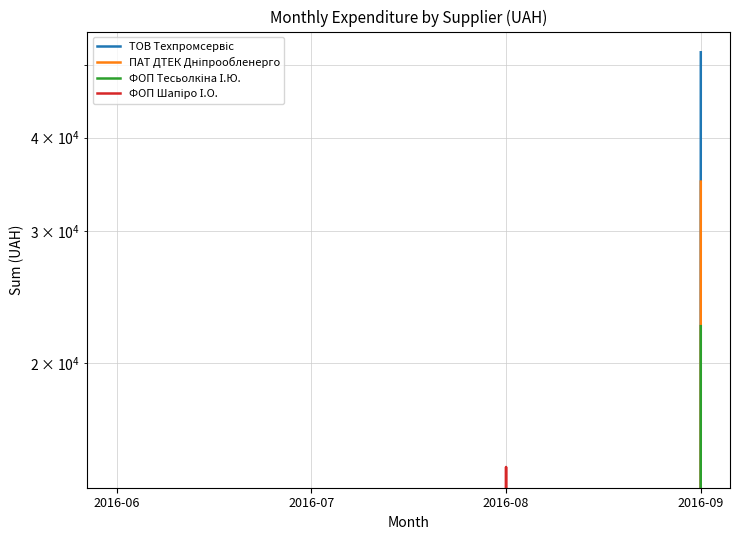

True or false: ТОВ Техпромсервіс and ФОП Тесьолкіна І.Ю. intersect in this chart.

False